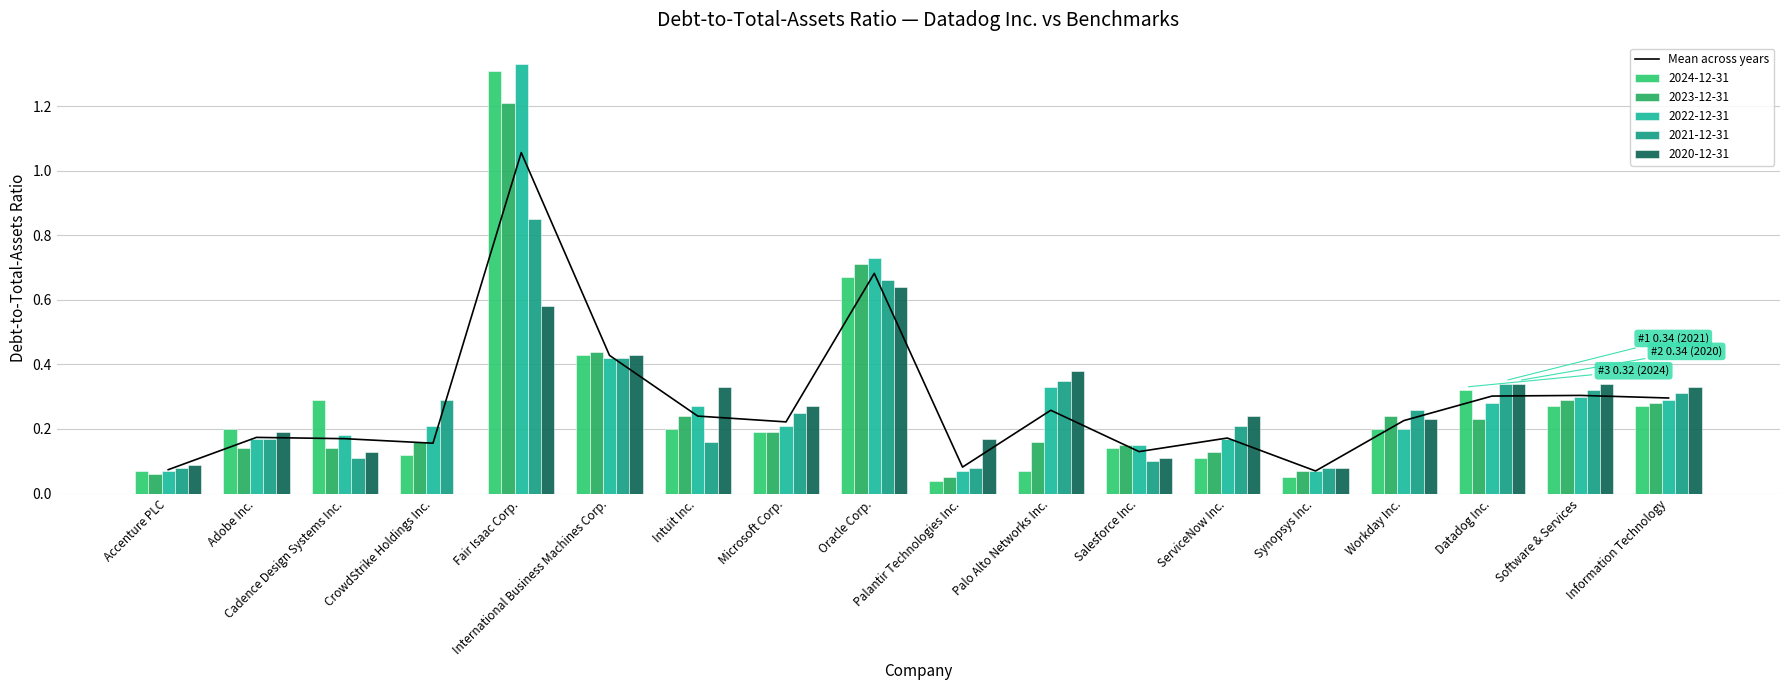

Reading left to right, list all the values displayed in this chart.

0.1	0.2	0.2	0.2	1.1	0.4	0.2	0.2	0.7	0.1	0.3	0.1	0.2	0.1	0.2	0.3	0.3	0.3